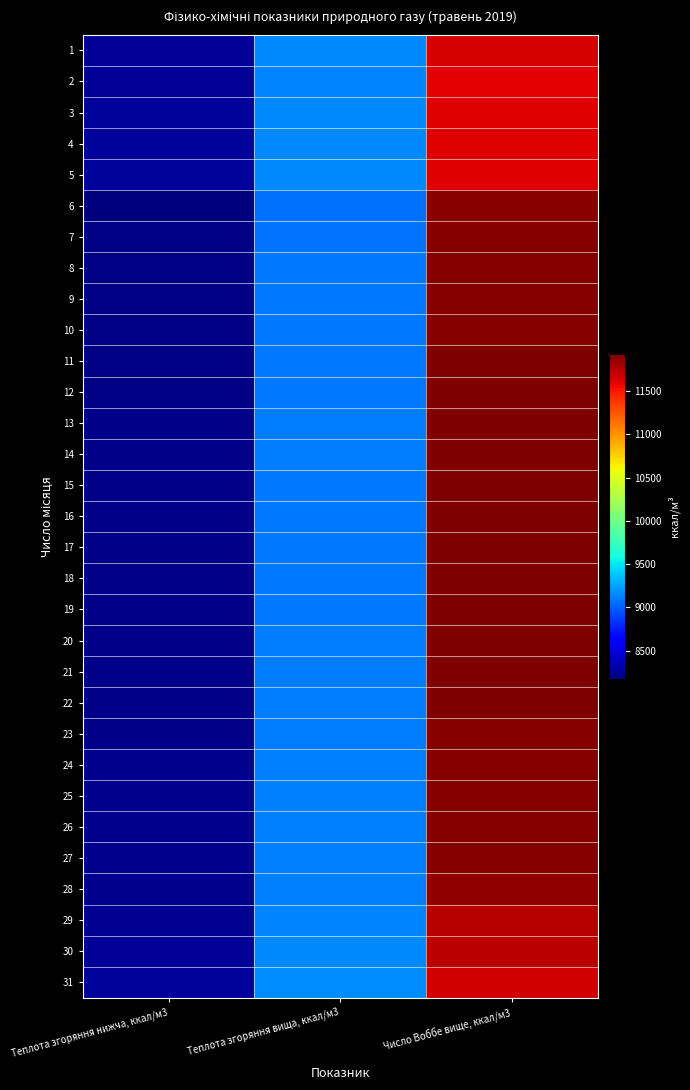

At how many categories does at least one series exceed 9997?

1